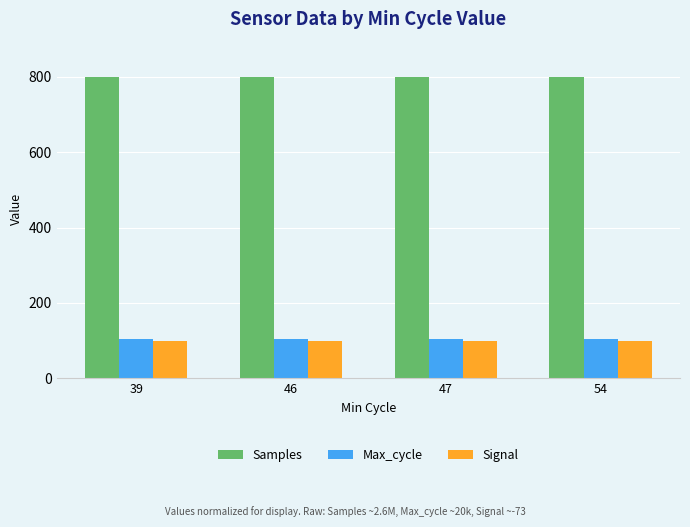

How many series are shown in this chart?

3